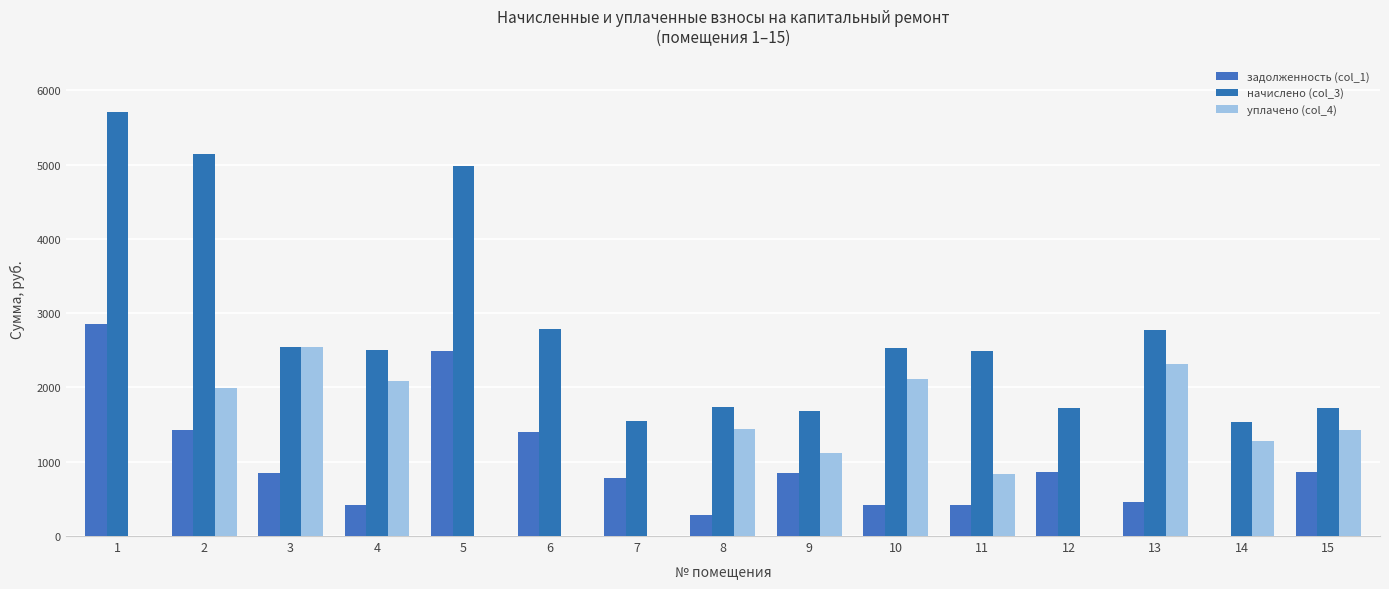

At which label is задолженность (col_1) closest to 1427?

2